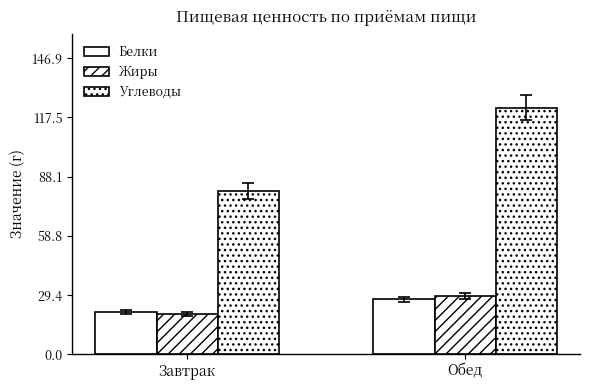

What is the value of the Углеводы bar at the 2nd from the left?

122.4